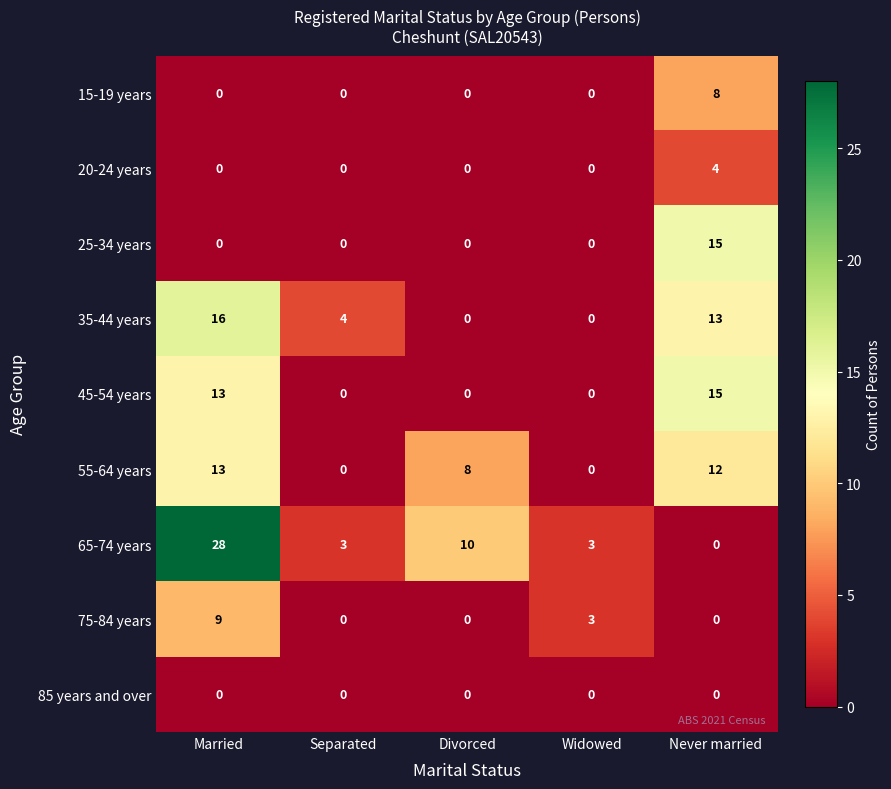

How many categories are shown in the chart?

5